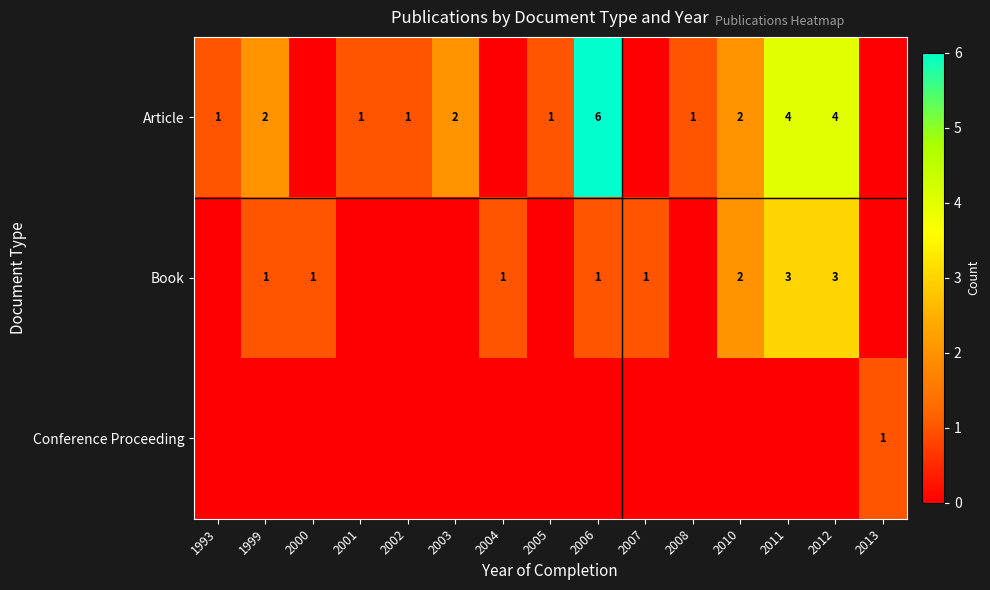

True or false: Article has a value of 3 at 2010.

False